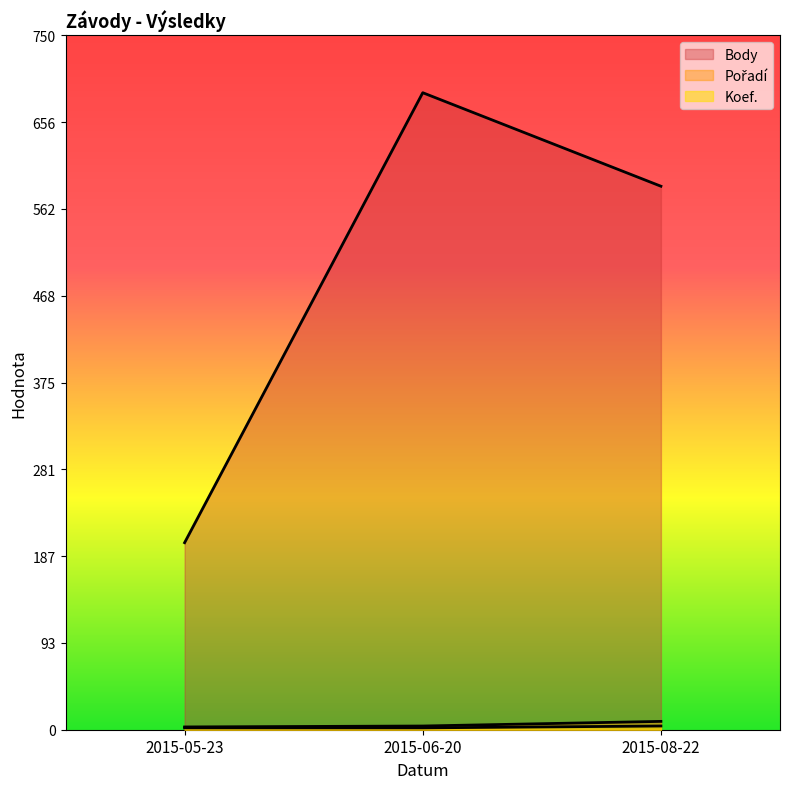

How many Koef. values are between 2 and 4?

3